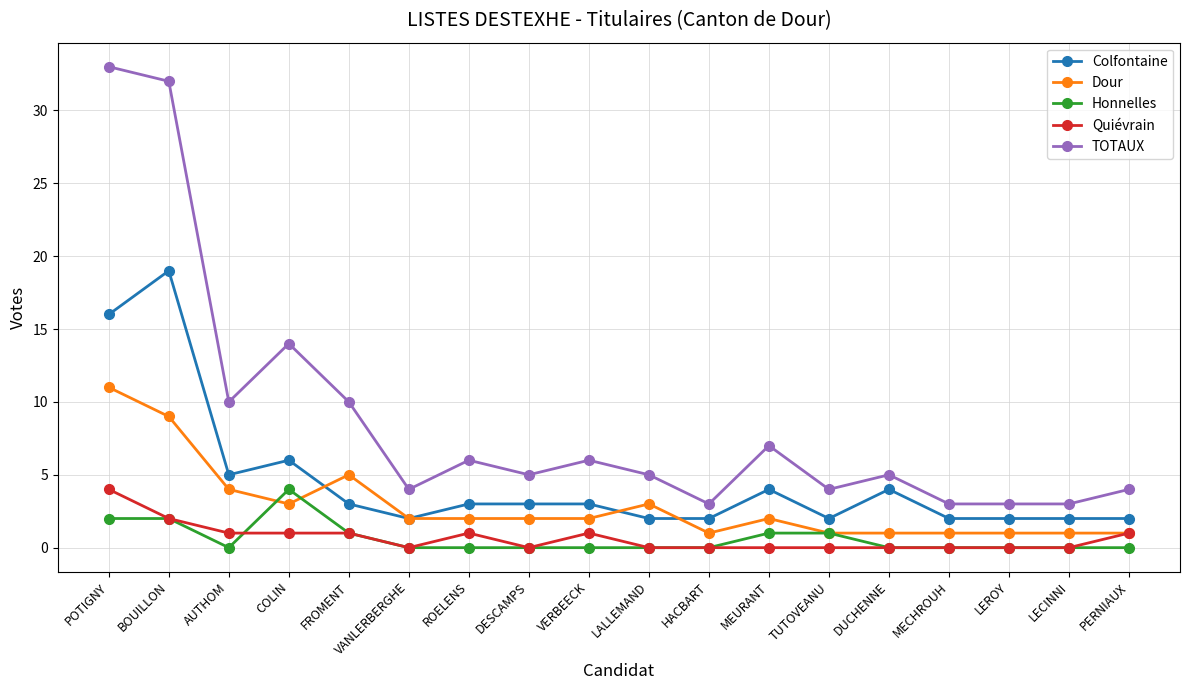

At which category does TOTAUX reach its first local valley?

AUTHOM